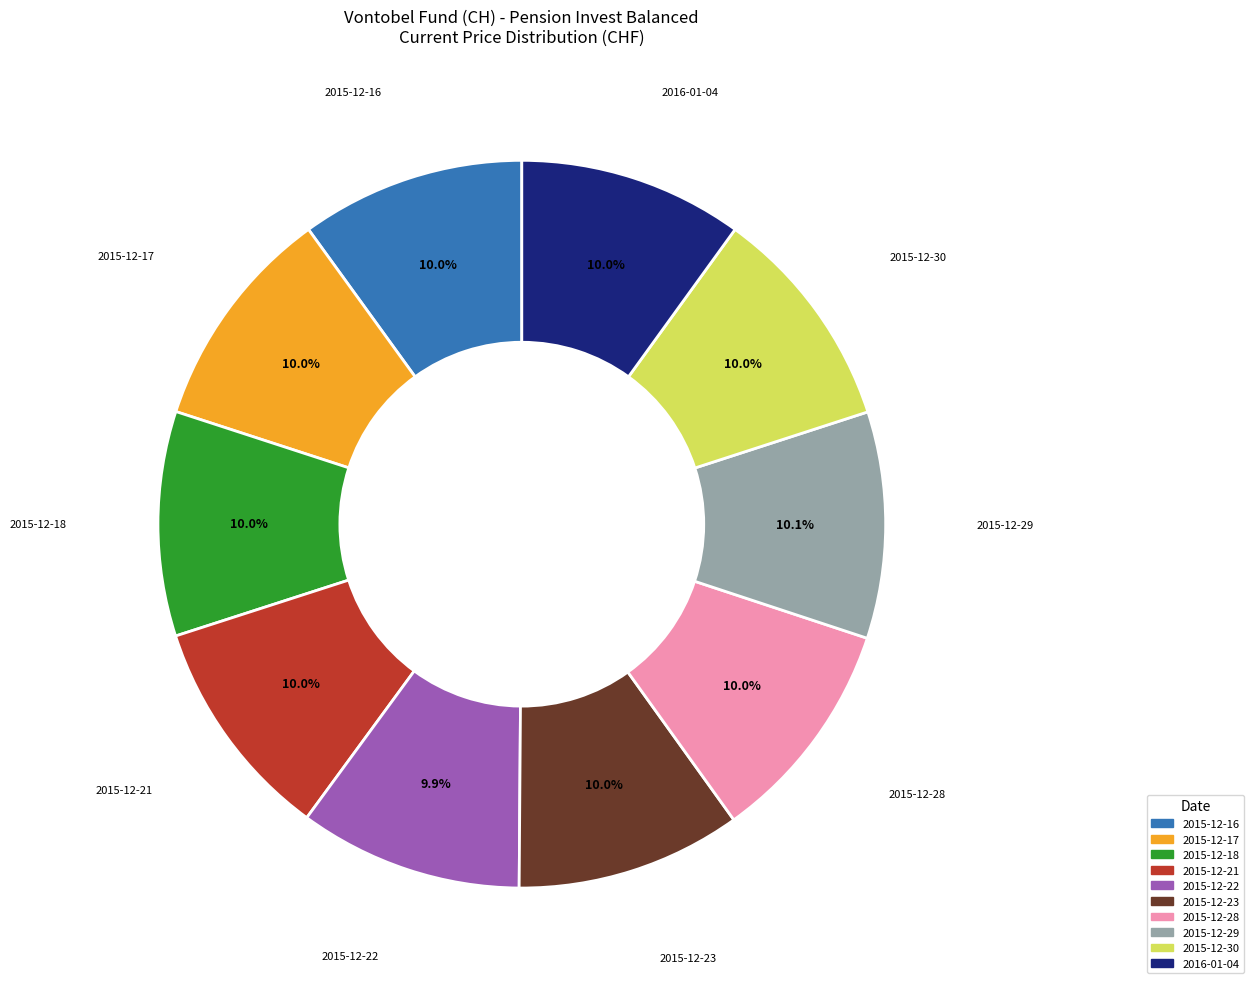

Approximately how many times larger is the value at 2015-12-16 compared to 2015-12-23?

1.0